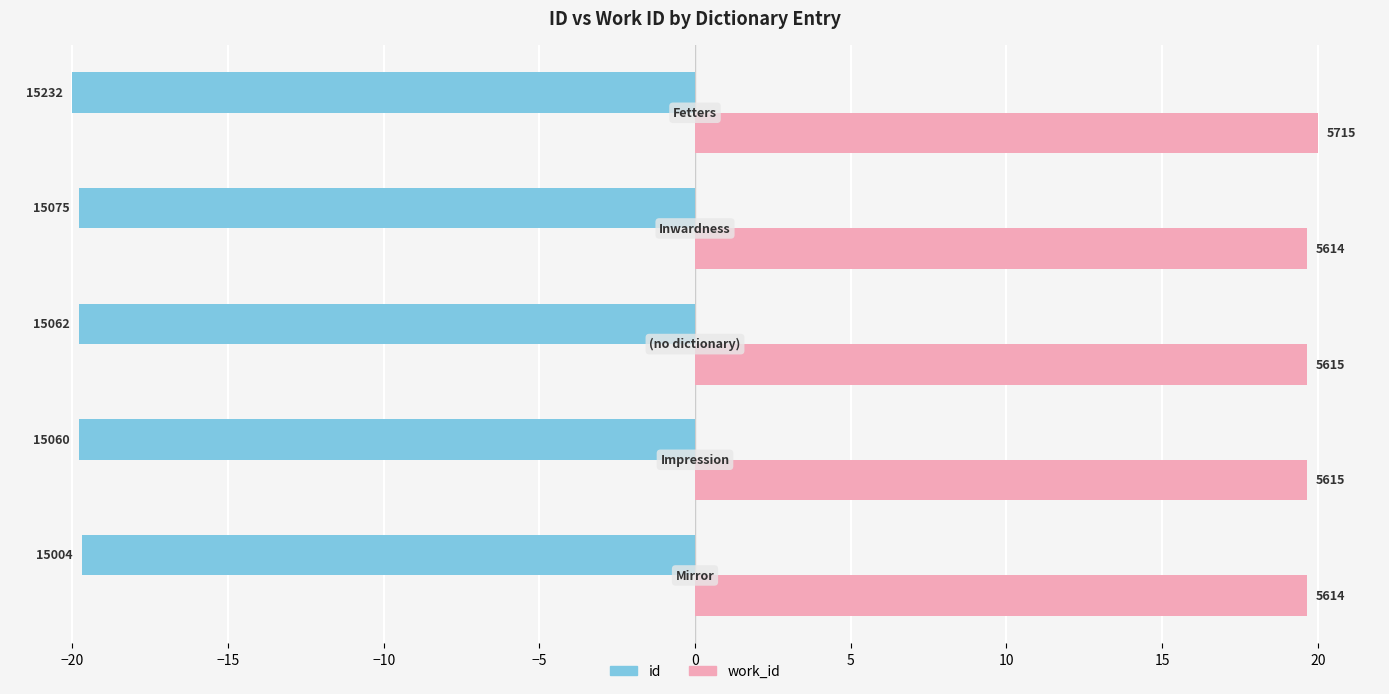

What are all the series names shown in the legend?

id, work_id